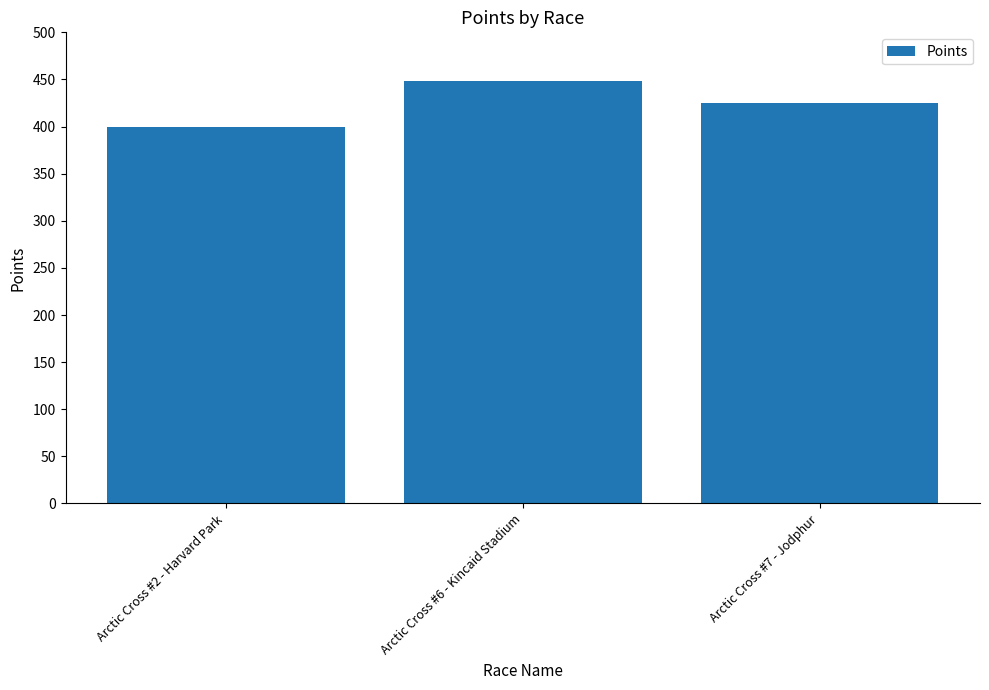

How many bars are there in total?

3